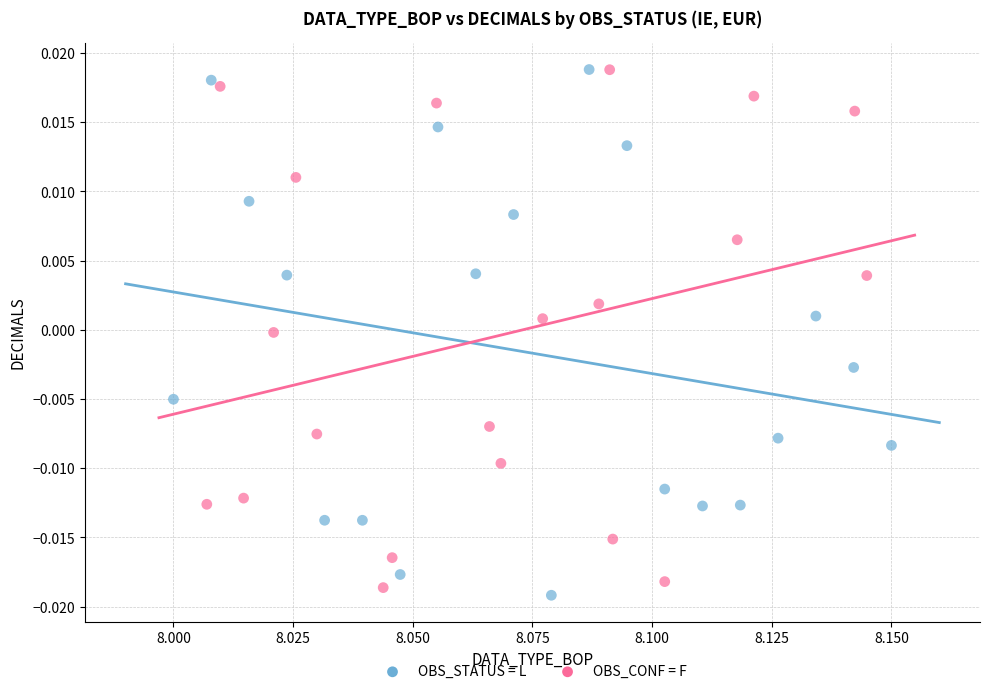

What are all the series names shown in the legend?

OBS_STATUS = L, OBS_CONF = F